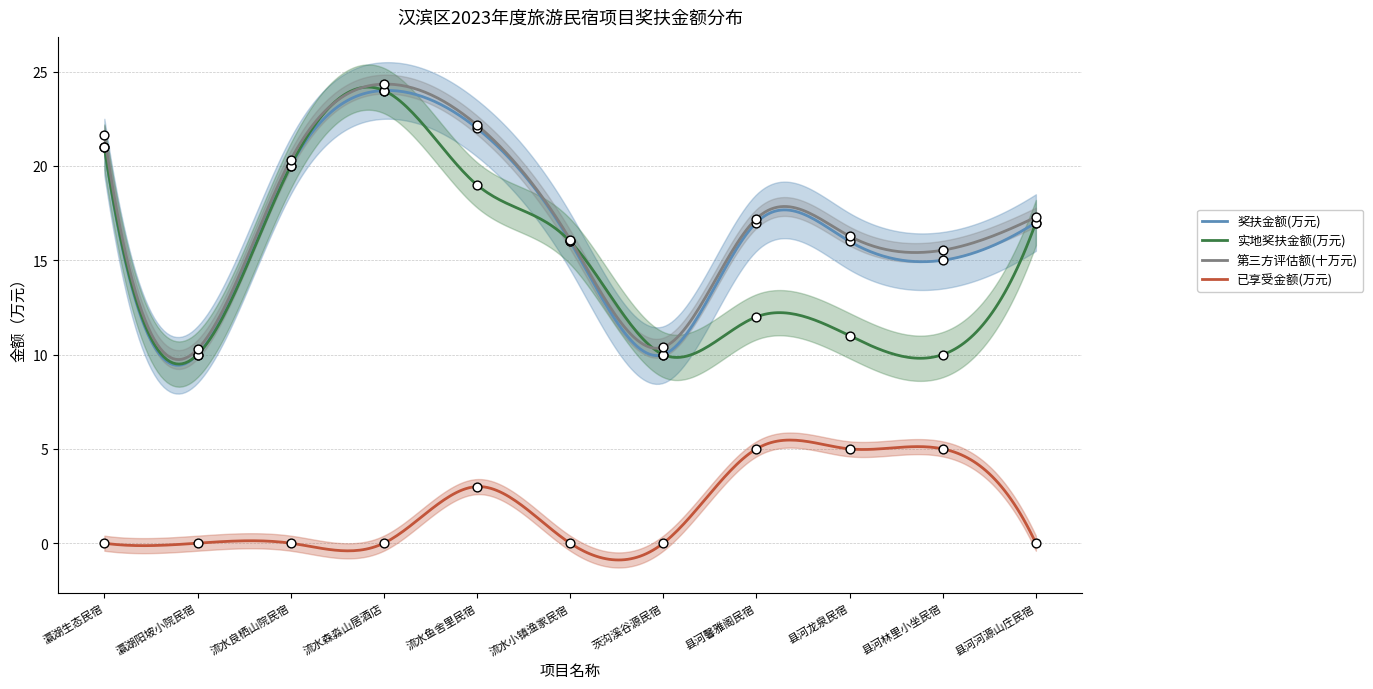

What is the minimum value for 已享受金额(万元)?

-0.9